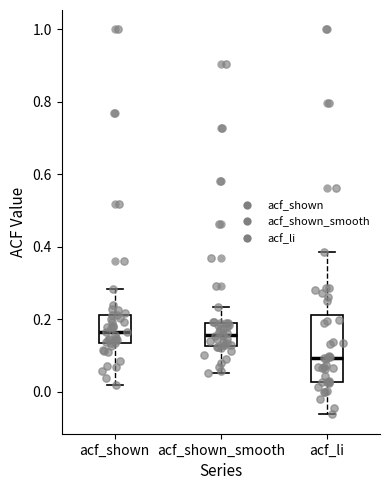

Which box has the lowest median line?

acf_li